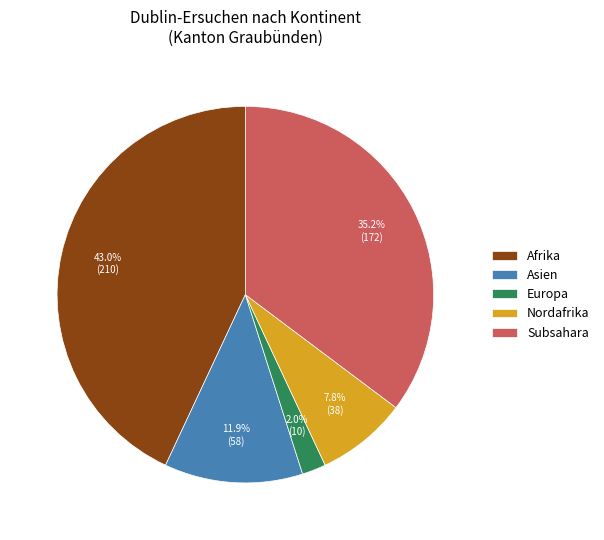

To the nearest percent, what is the average slice percentage?

20%